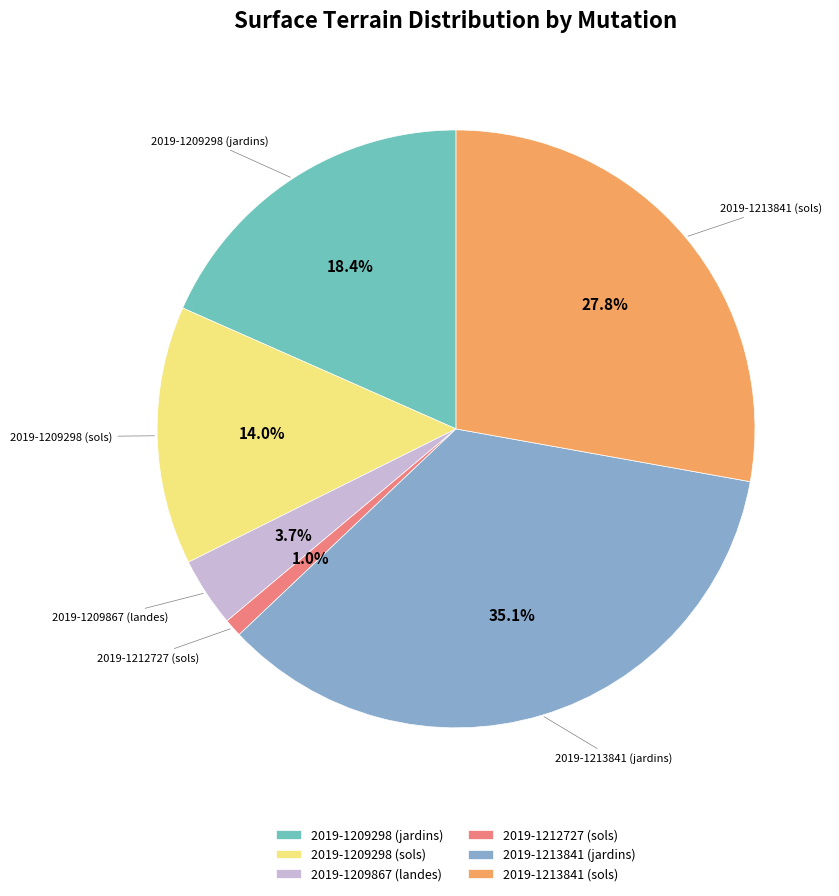

To the nearest percent, what is the combined percentage of 2019-1209298 (jardins) and 2019-1209298 (sols)?

32%